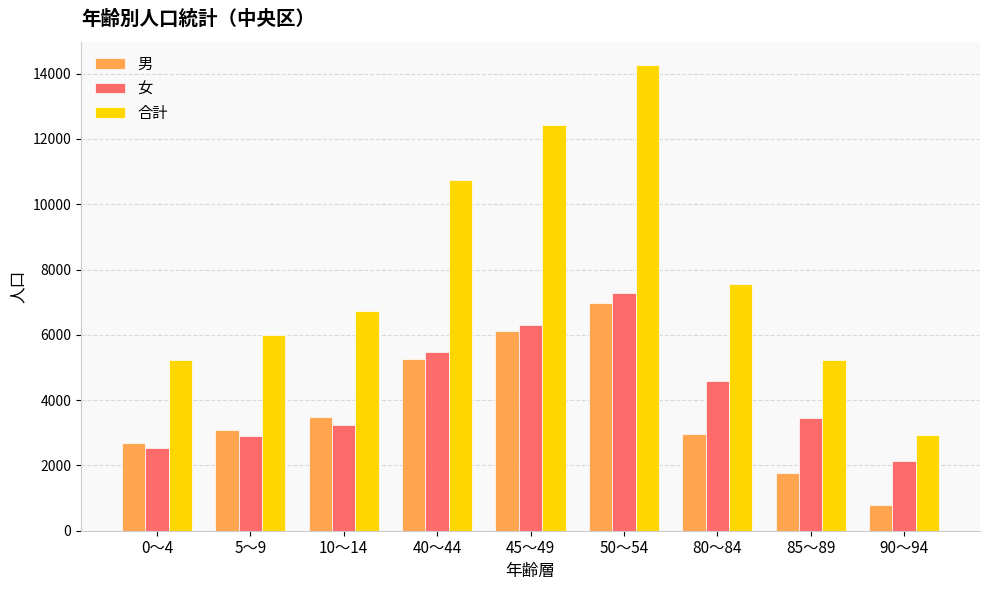

How many groups of bars are there?

9